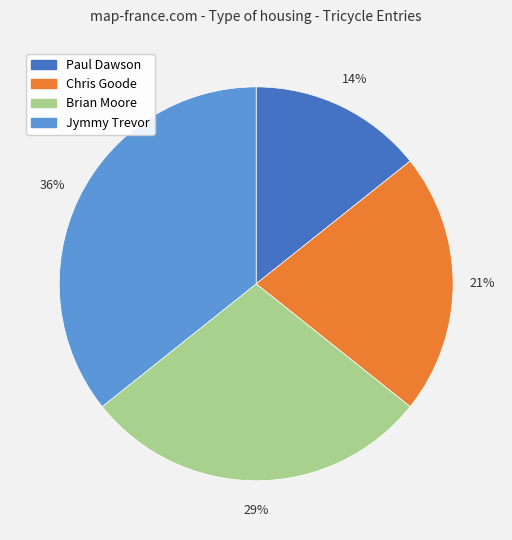

The Paul Dawson slice represents 4% of the pie. True or false?

False